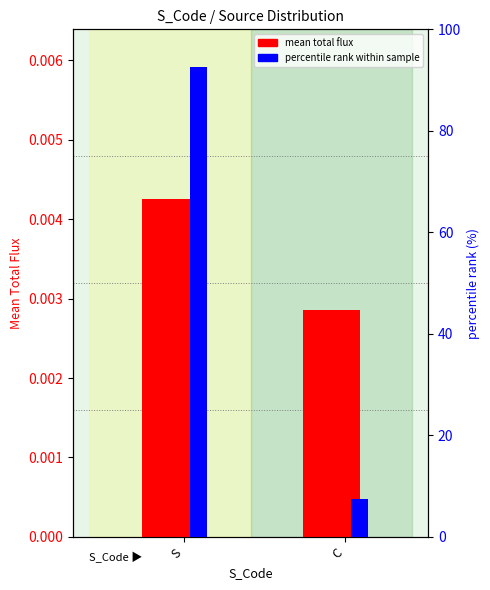

How many categories are shown in the chart?

2